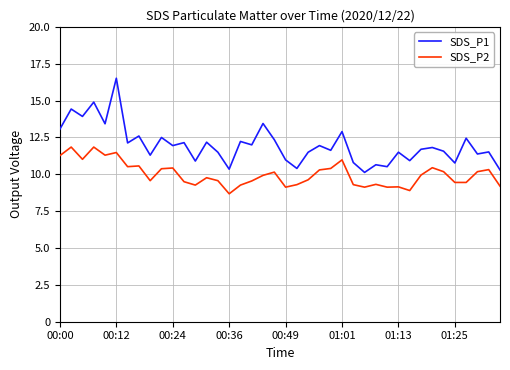

True or false: SDS_P1 has more than 1 interior local peaks.

True